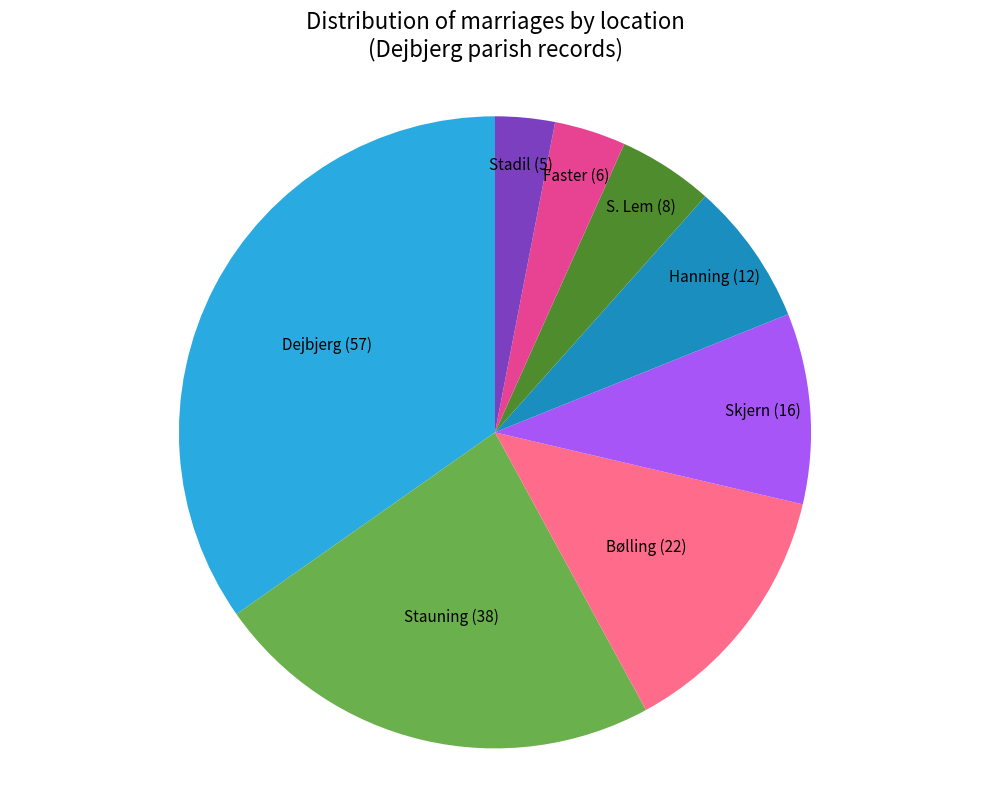

How many segments does this pie chart have?

8